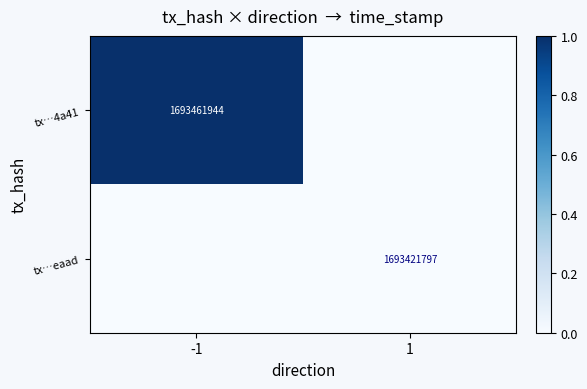

The tx…4a41 series shows 1693461944 at -1. True or false?

True